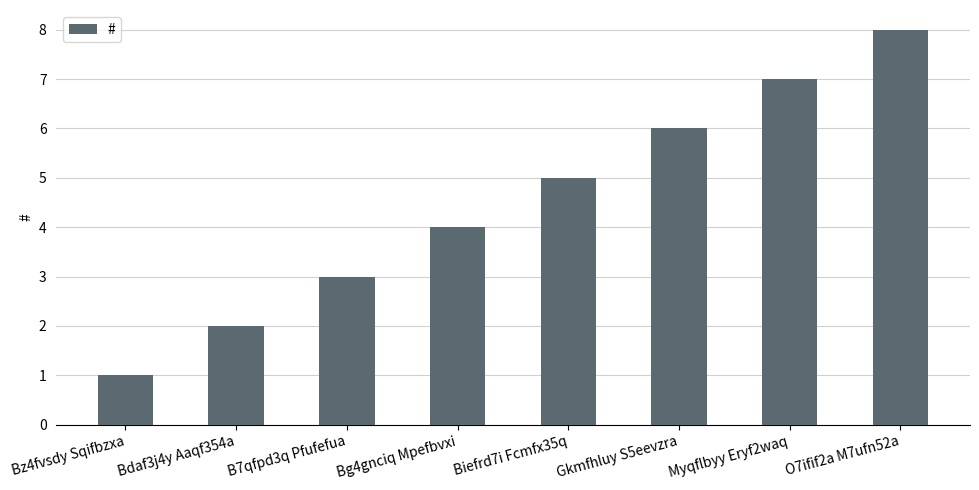

What is the sum of the values at Gkmfhluy S5eevzra and B7qfpd3q Pfufefua?

9